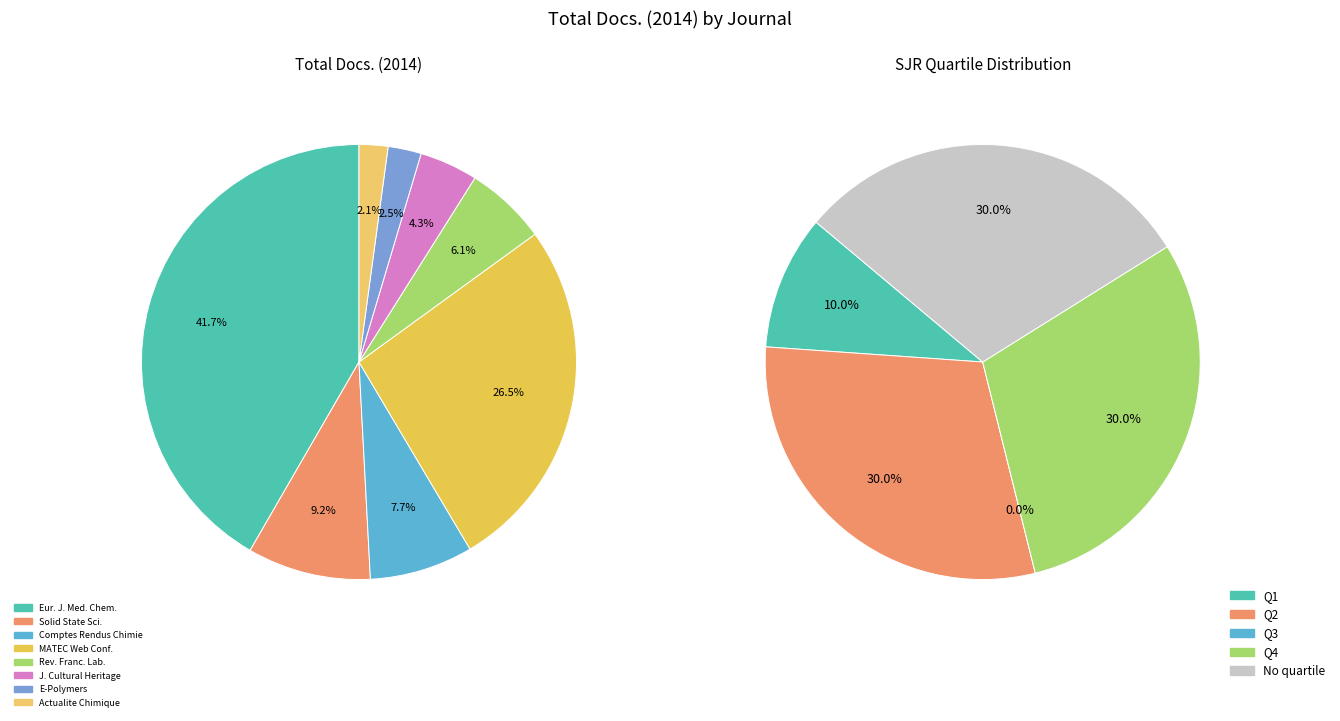

What percentage is NOT represented by Revue Francophone des Laboratoires?

93.9%